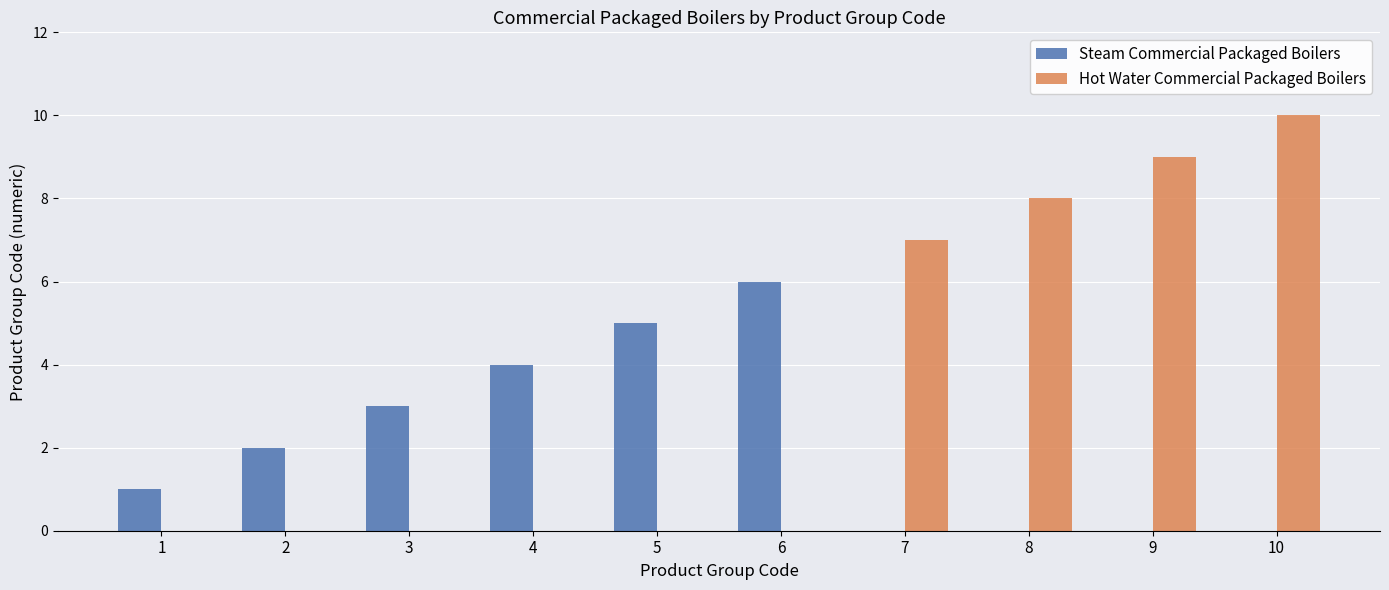

Between 1 and 3, which series saw the biggest shift?

Steam Commercial Packaged Boilers